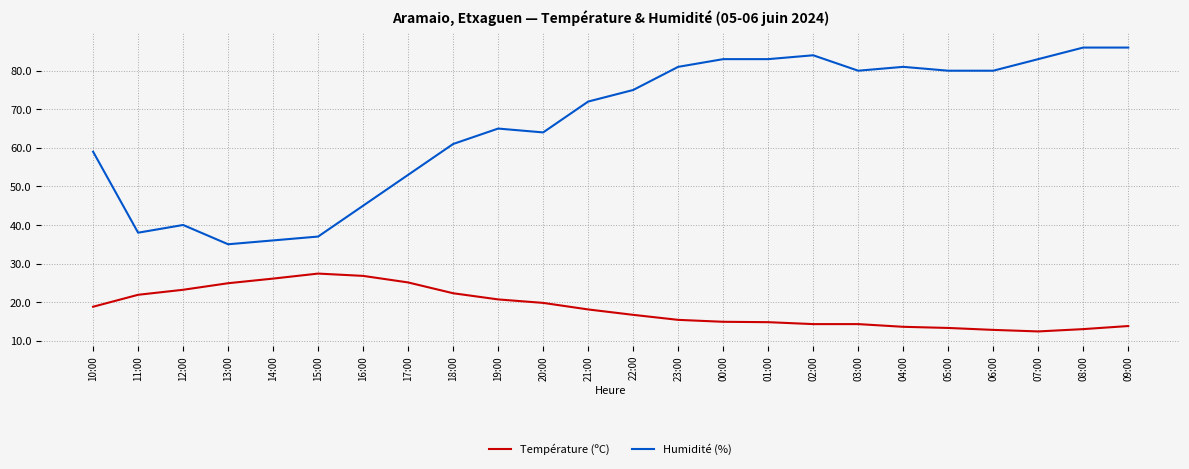

True or false: Température (ºC) and Humidité (%) intersect in this chart.

False